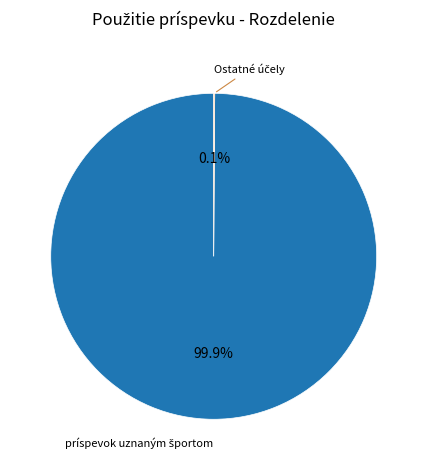

Does any single category account for the majority?

Yes